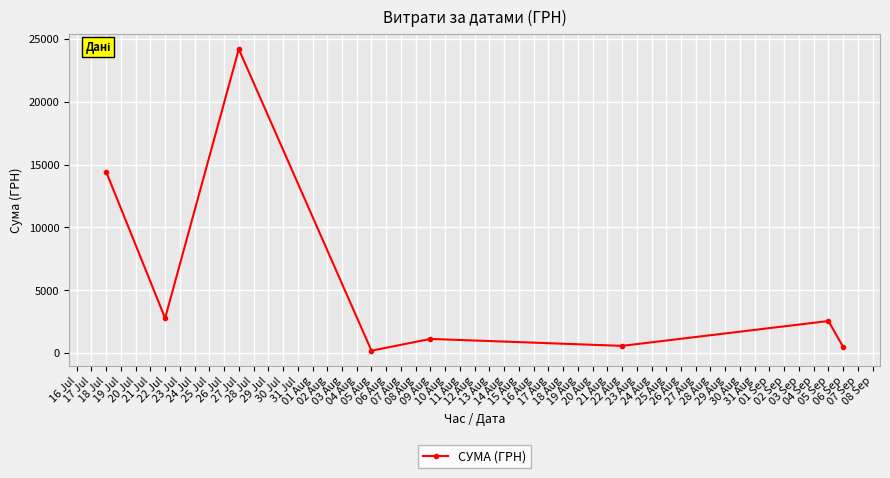

What is the difference between the maximum and minimum values?

23975.5